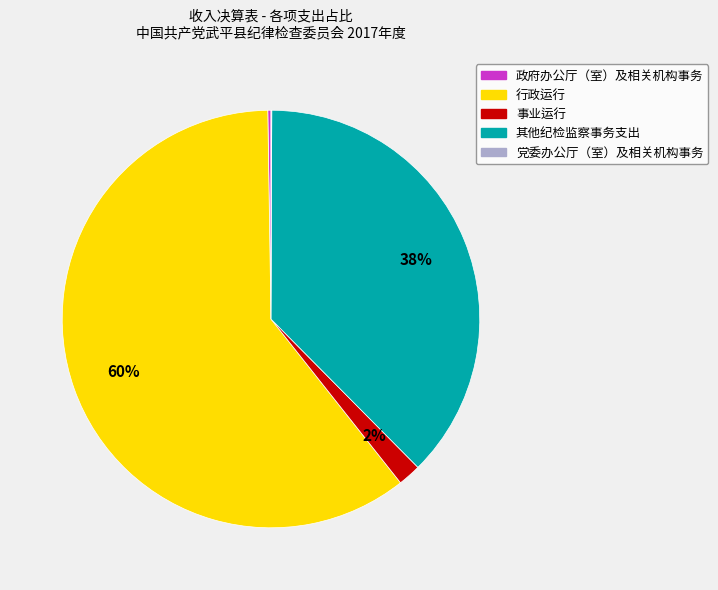

Is it true that 行政运行 is 52% of the pie?

False